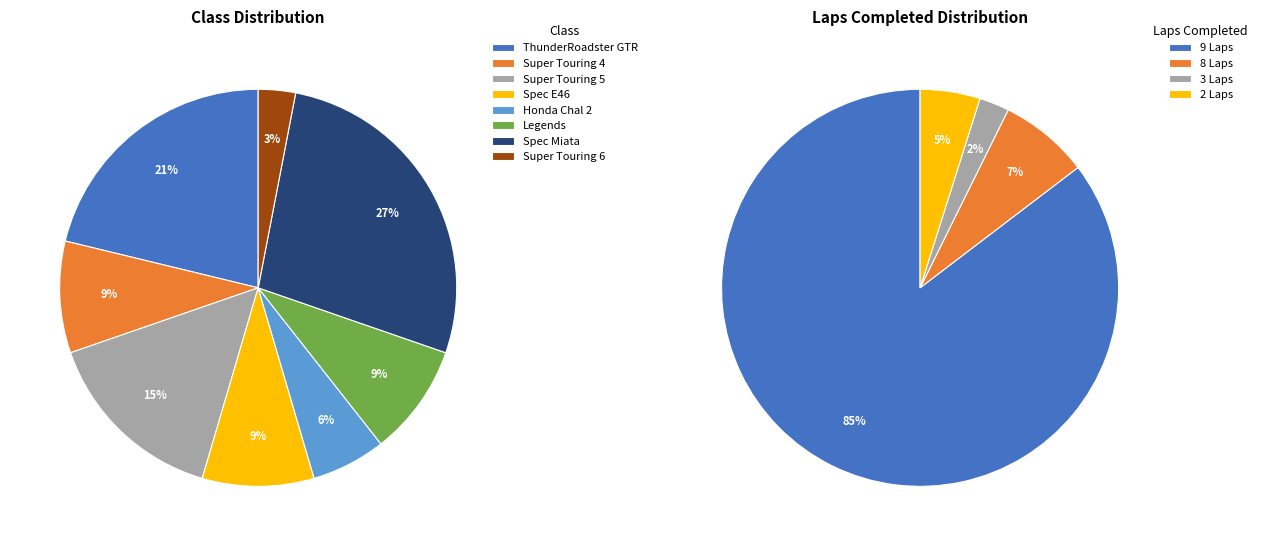

To the nearest percent, what percentage of the pie is Super Touring 6?

3%